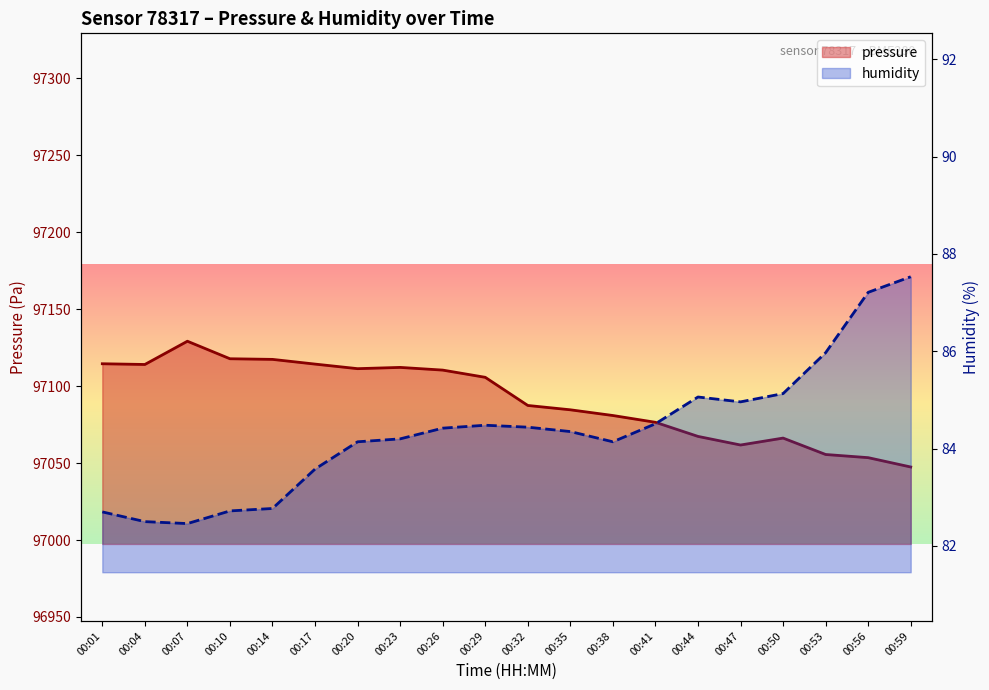

Which category has the highest value in the humidity series?

00:59